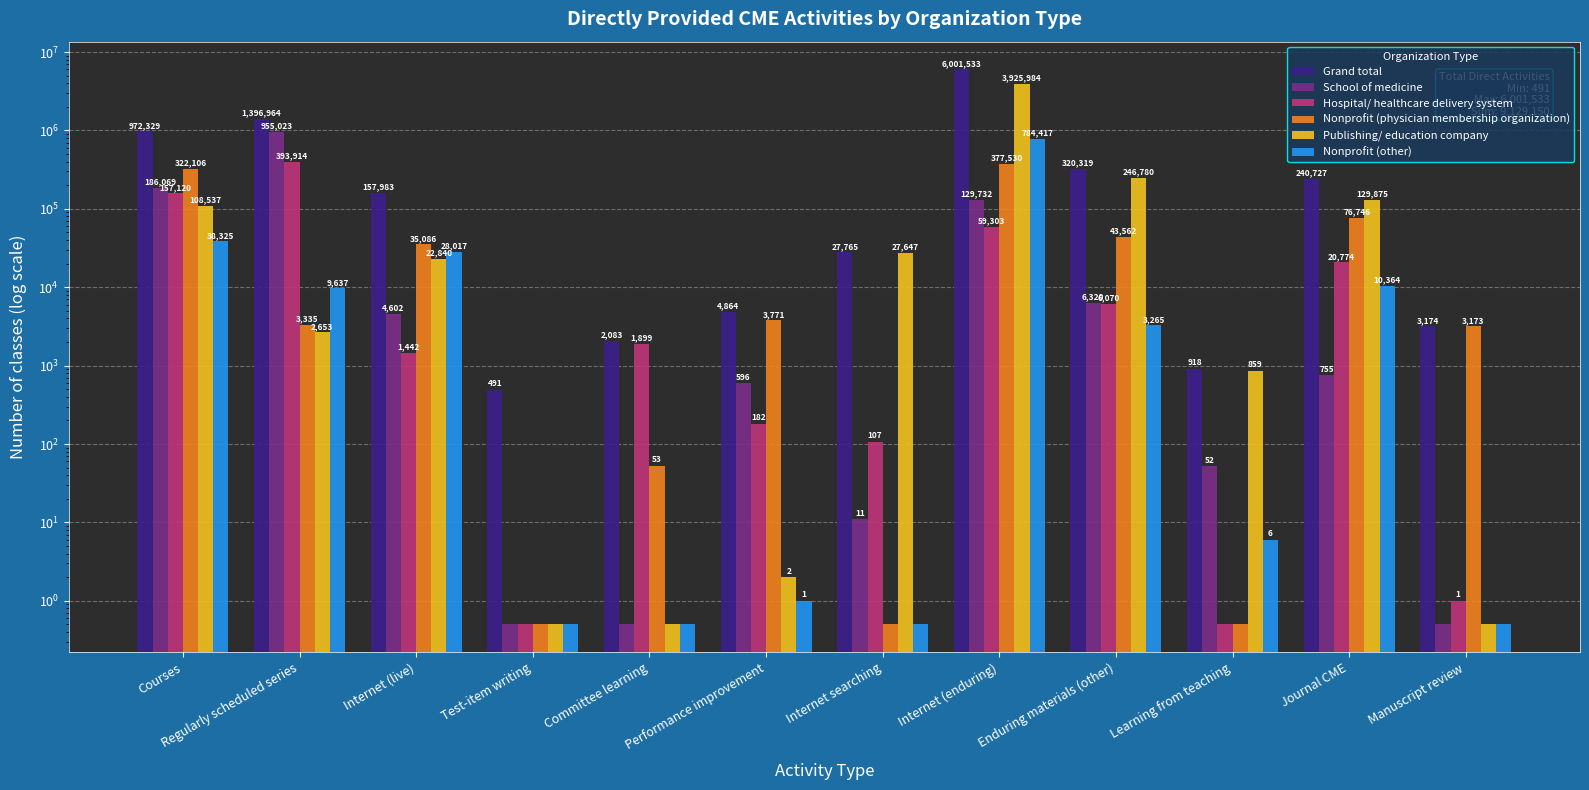

What is the difference between the Nonprofit (physician membership organization) values at Journal CME and Manuscript review?

73573.0